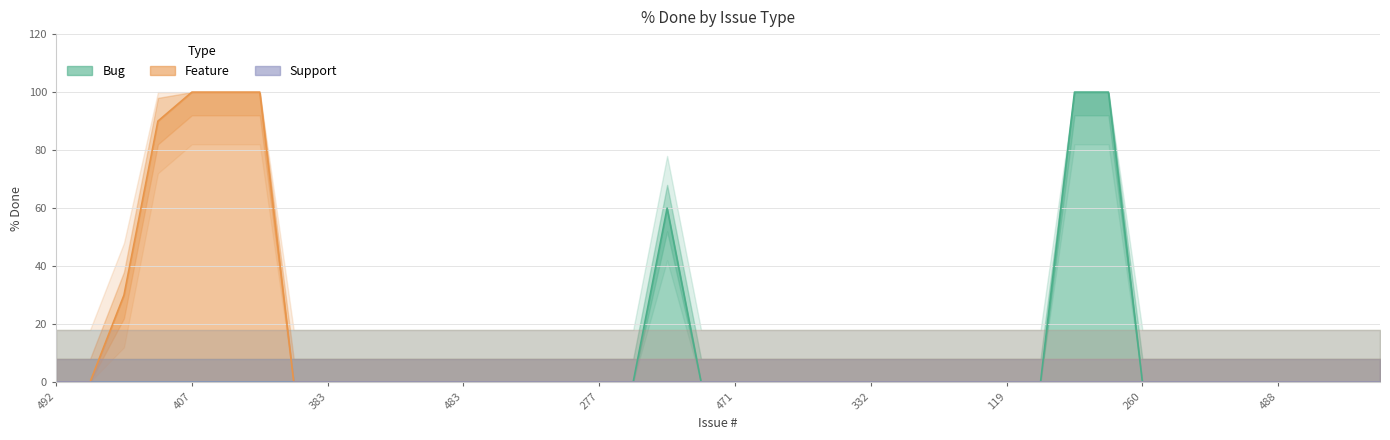

Which series has the widest spread of values?

Bug